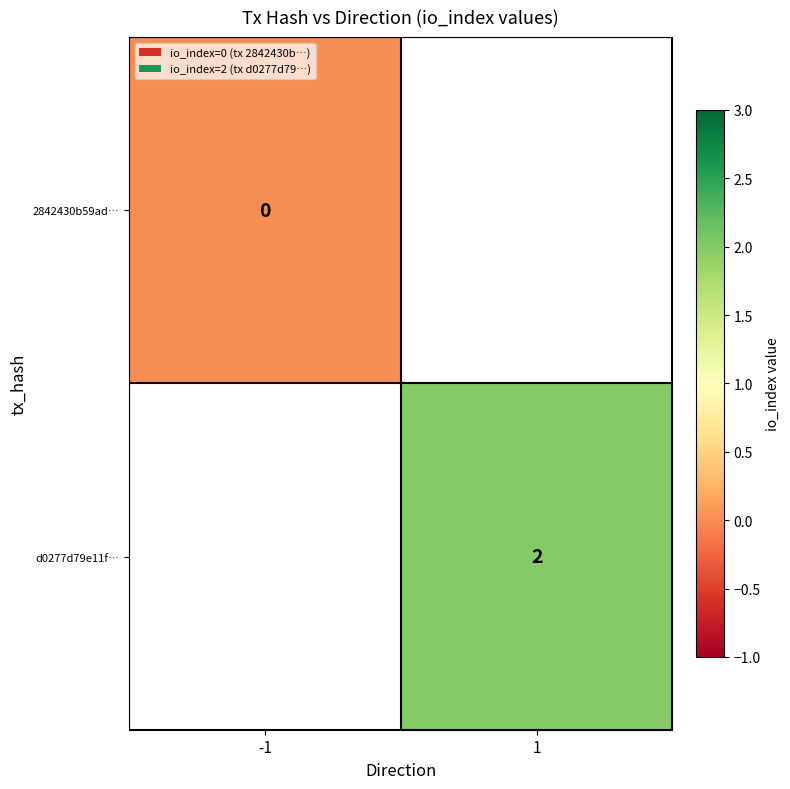

Which label corresponds to the largest value in the chart?

1